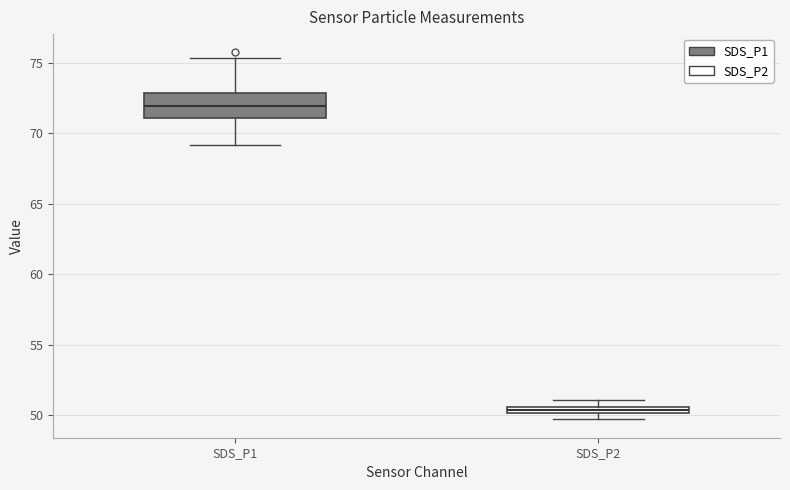

Which box has the lowest median line?

SDS_P2